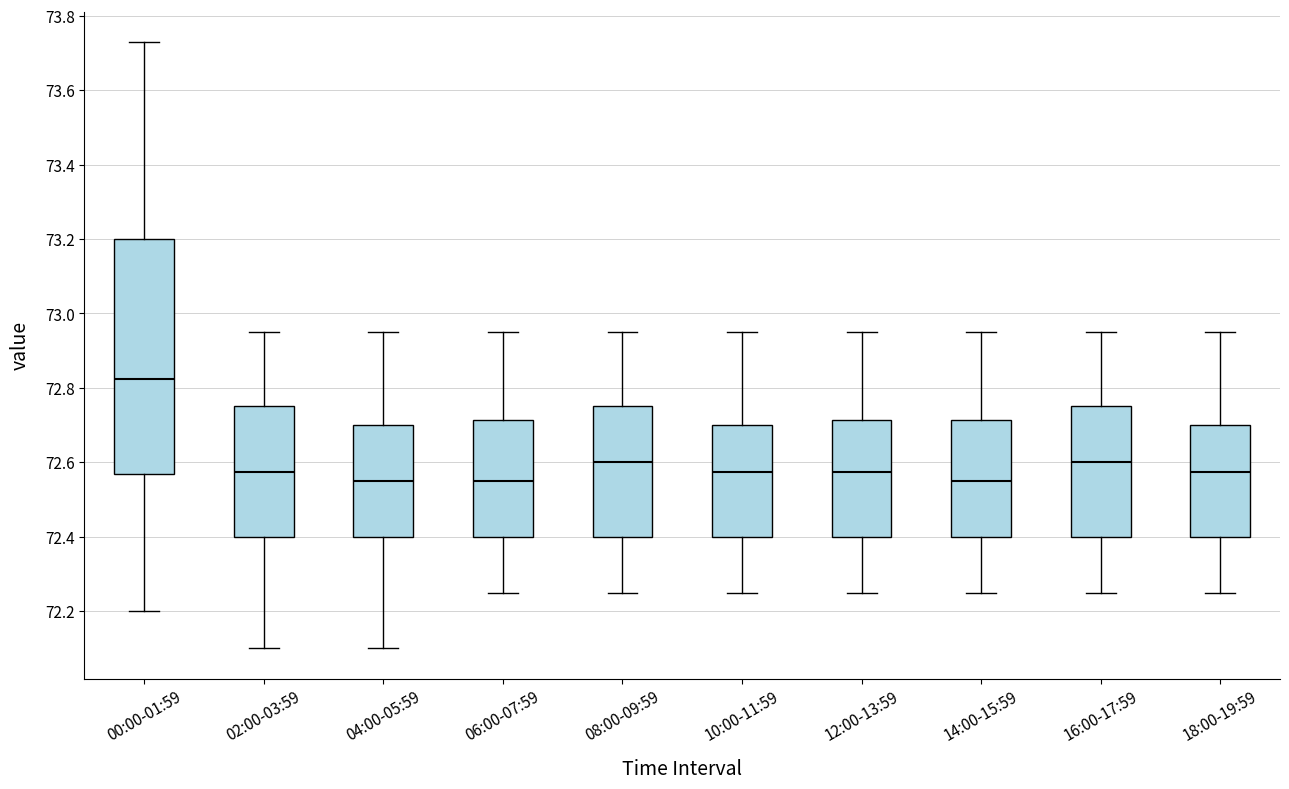

Comparing the boxes themselves (not the whiskers), which one is the tallest?

00:00-01:59